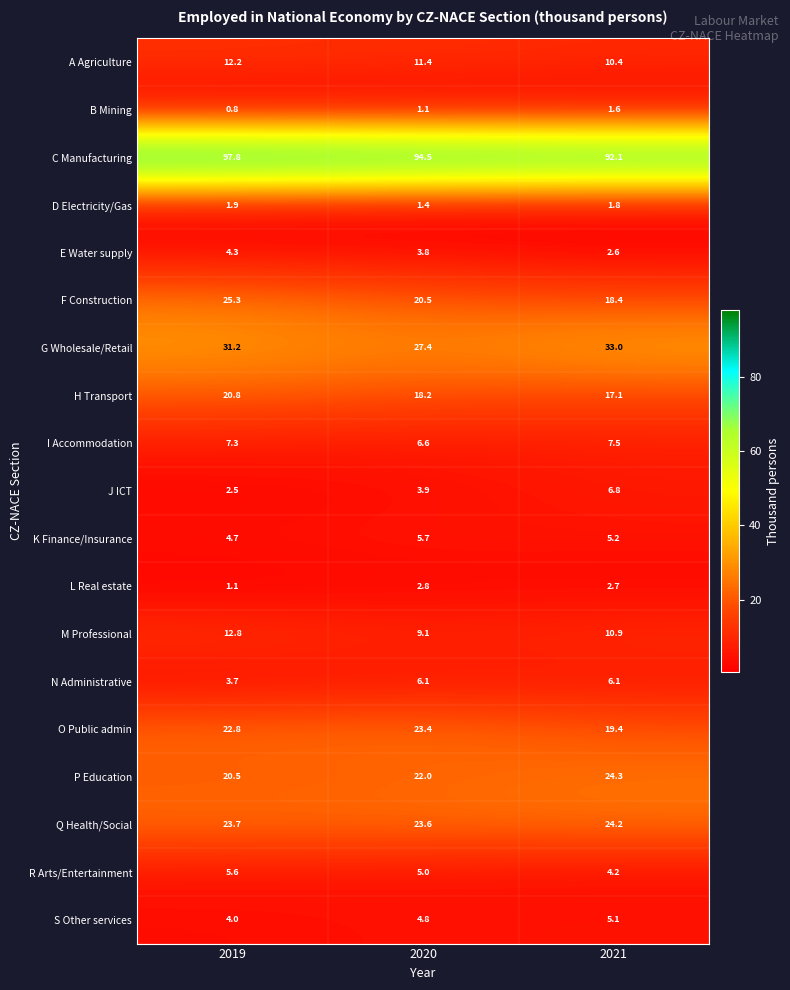

What is the minimum value shown in the chart?

0.8